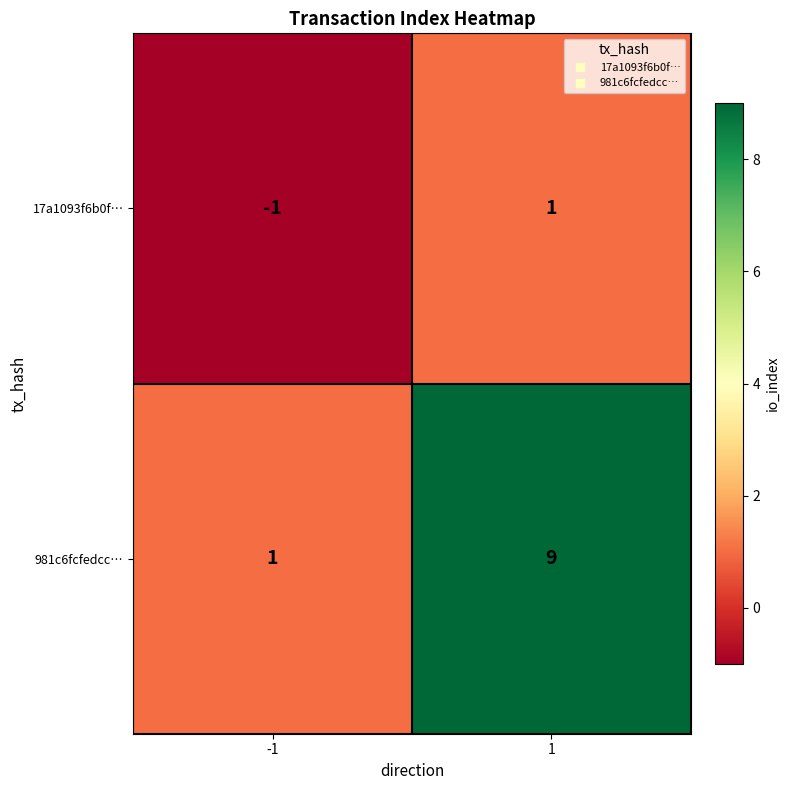

How many distinct data groups are displayed?

2